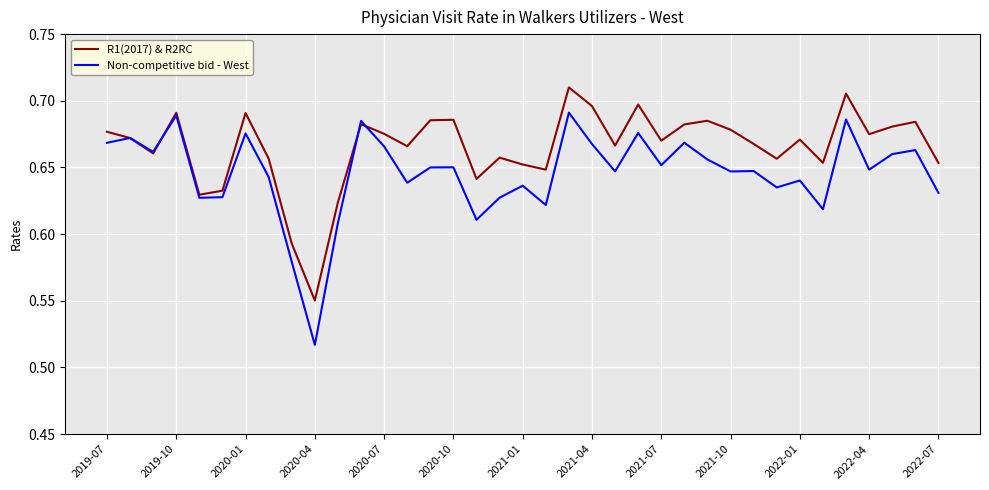

Which series has the largest range (max minus min)?

Non-competitive bid - West